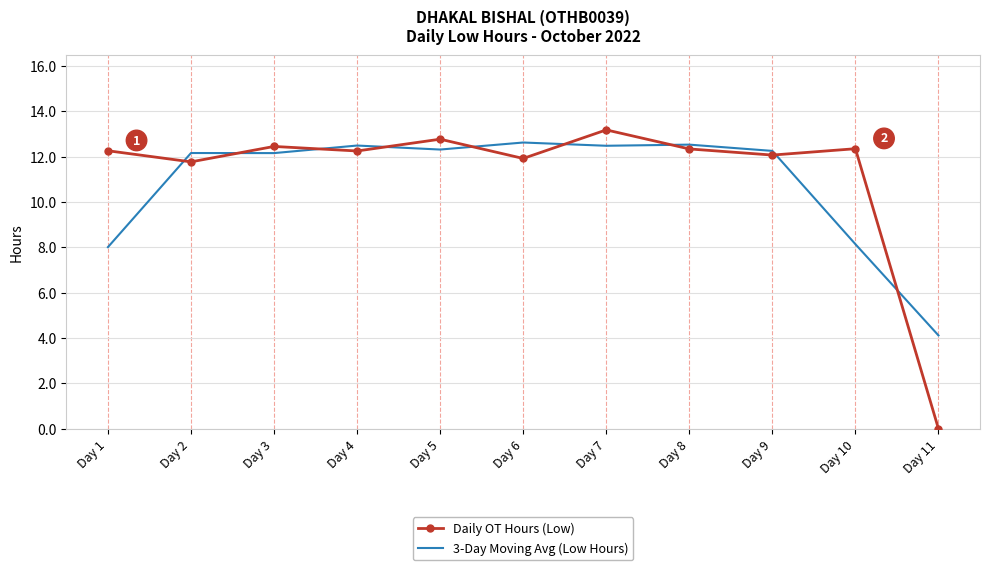

What is the average value of the Daily OT Hours (Low) series?

11.2